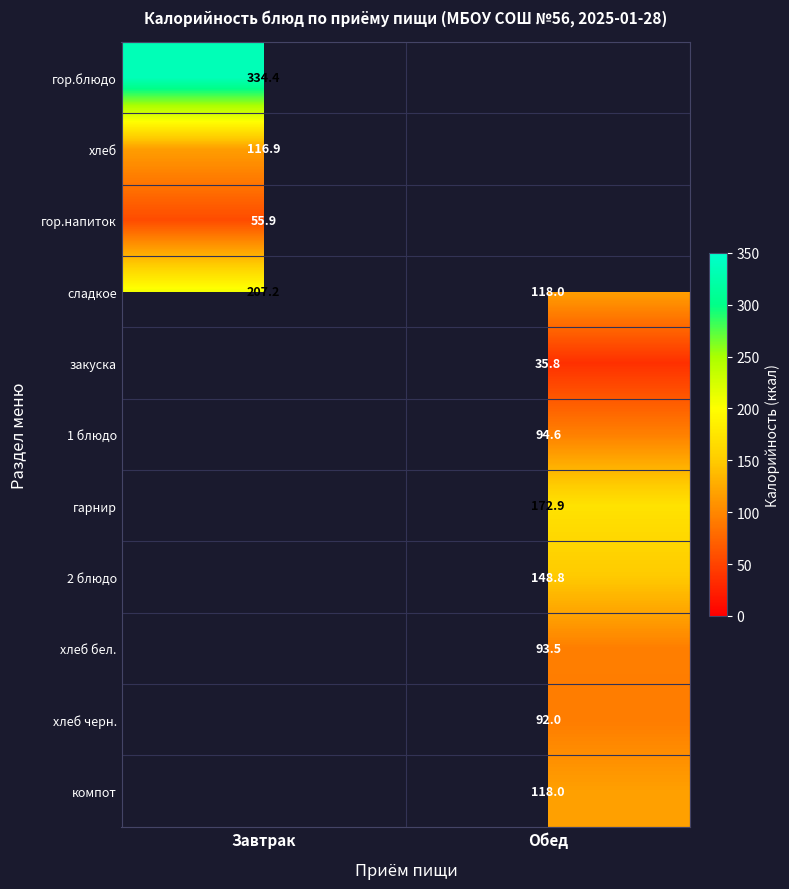

Is the value of хлеб at Завтрак greater than the value of 1 блюдо at Обед?

Yes